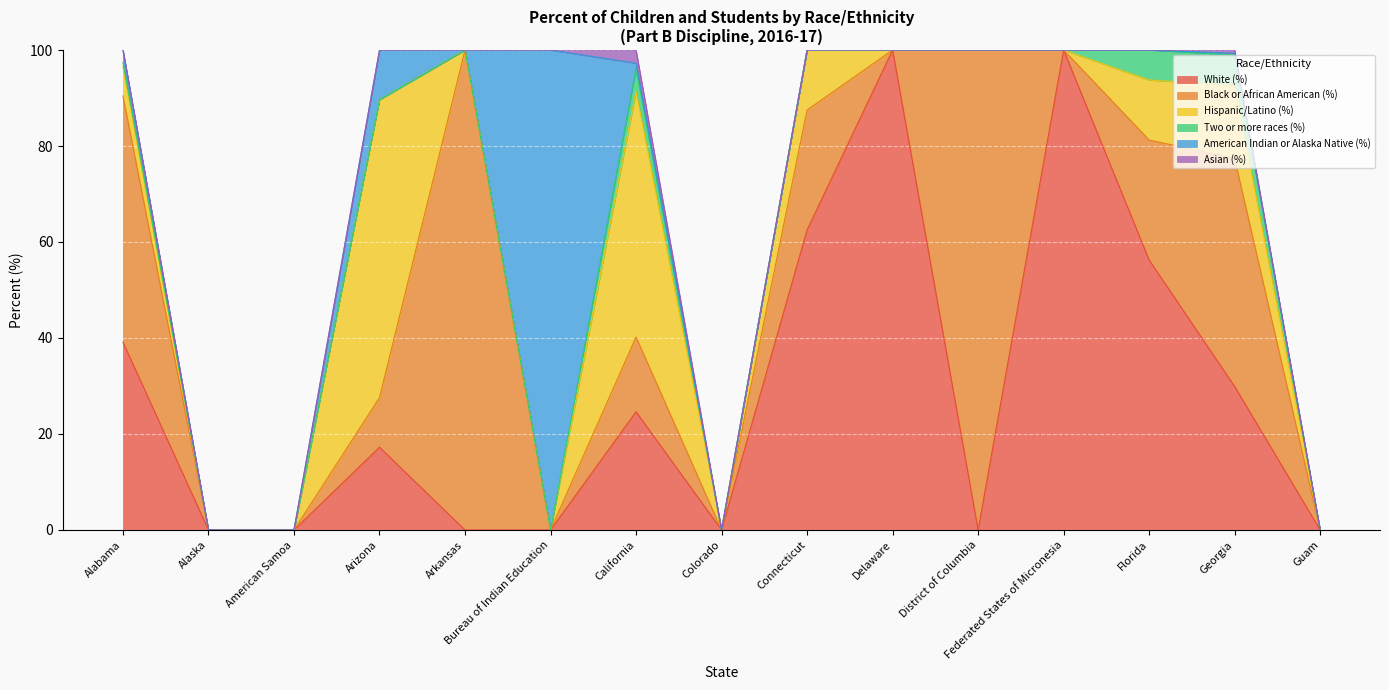

Between Bureau of Indian Education and American Samoa, which is larger?

Bureau of Indian Education